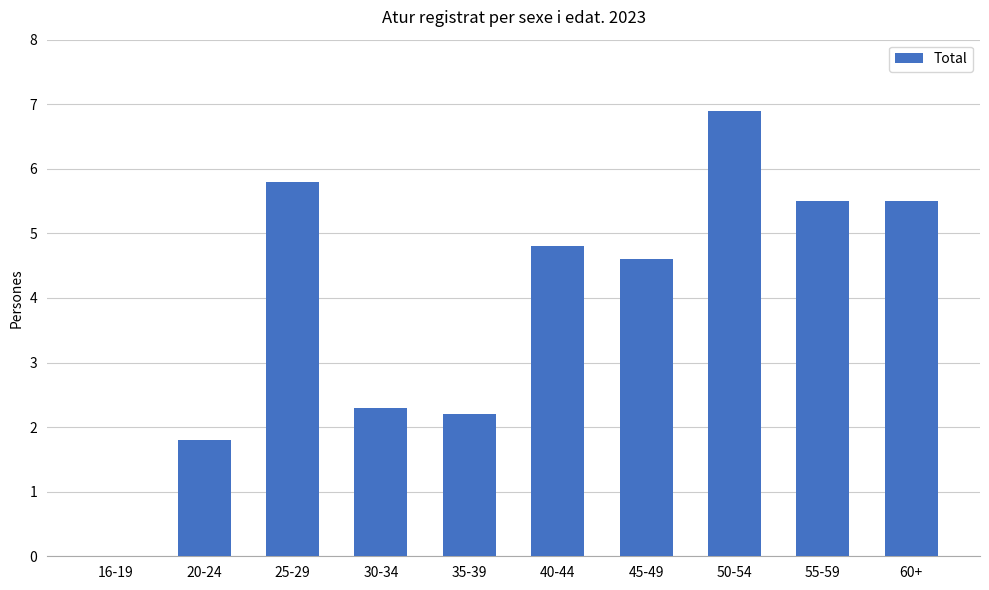

What is the maximum value shown in the chart?

6.9